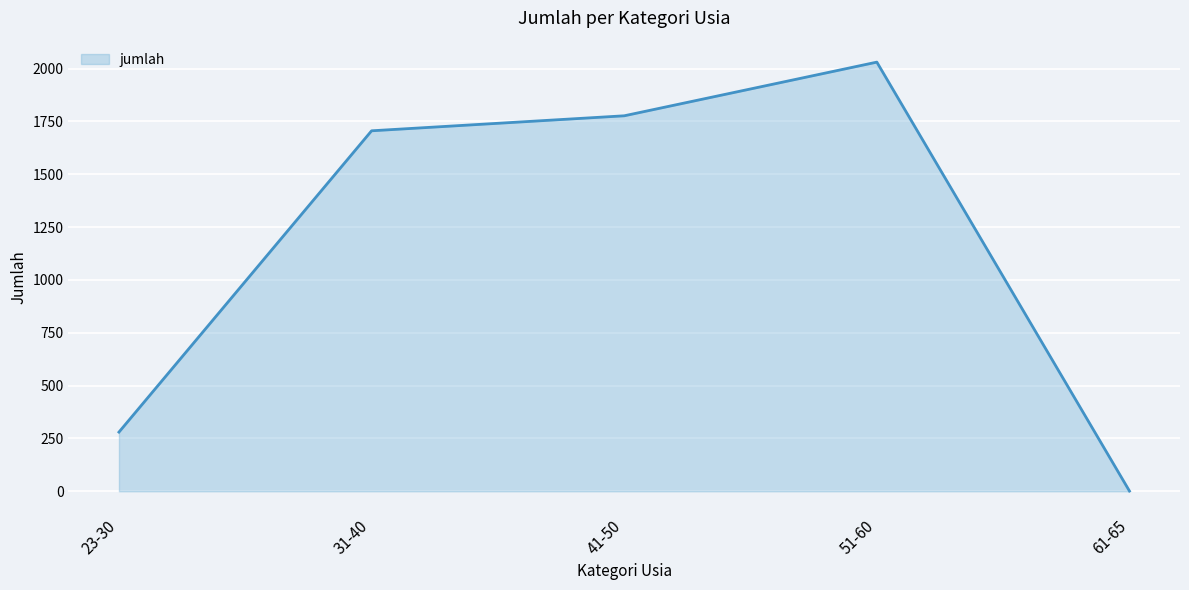

List the labels in order of value, largest first.

51-60, 41-50, 31-40, 23-30, 61-65